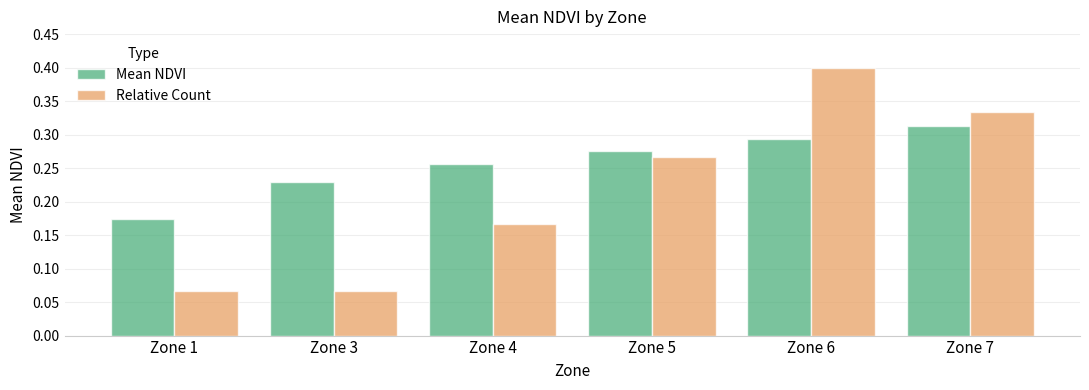

How many bars are there in total?

12